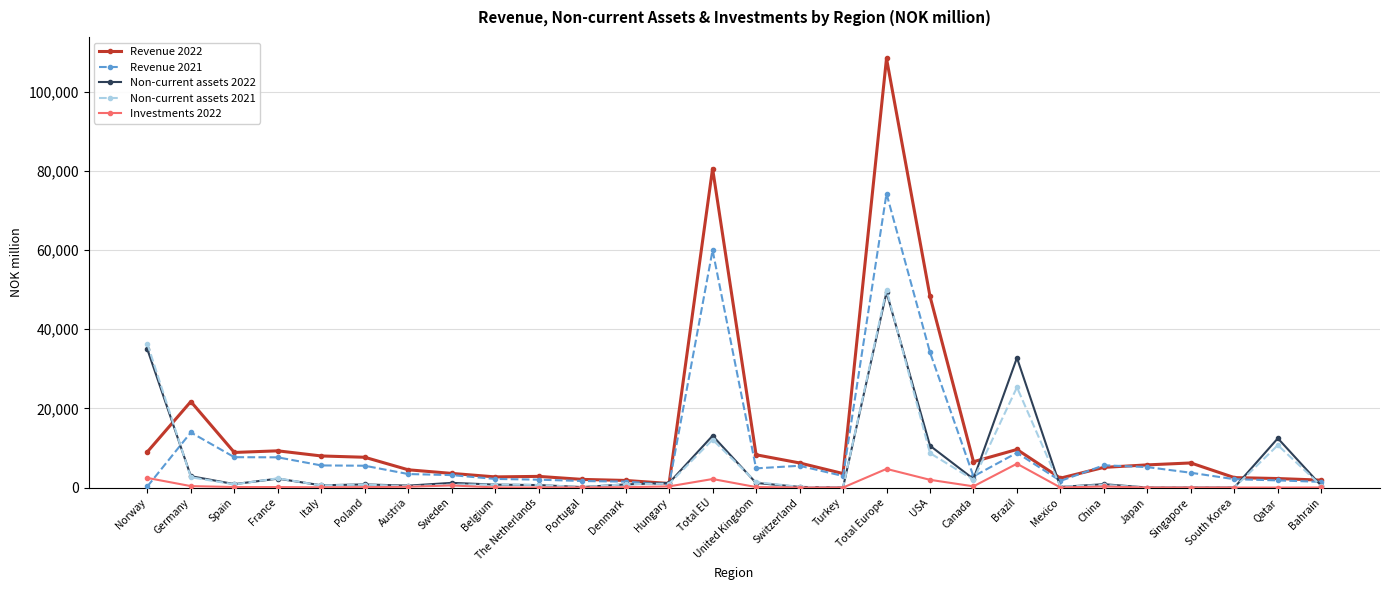

Where is the first local maximum for Revenue 2021?

Germany